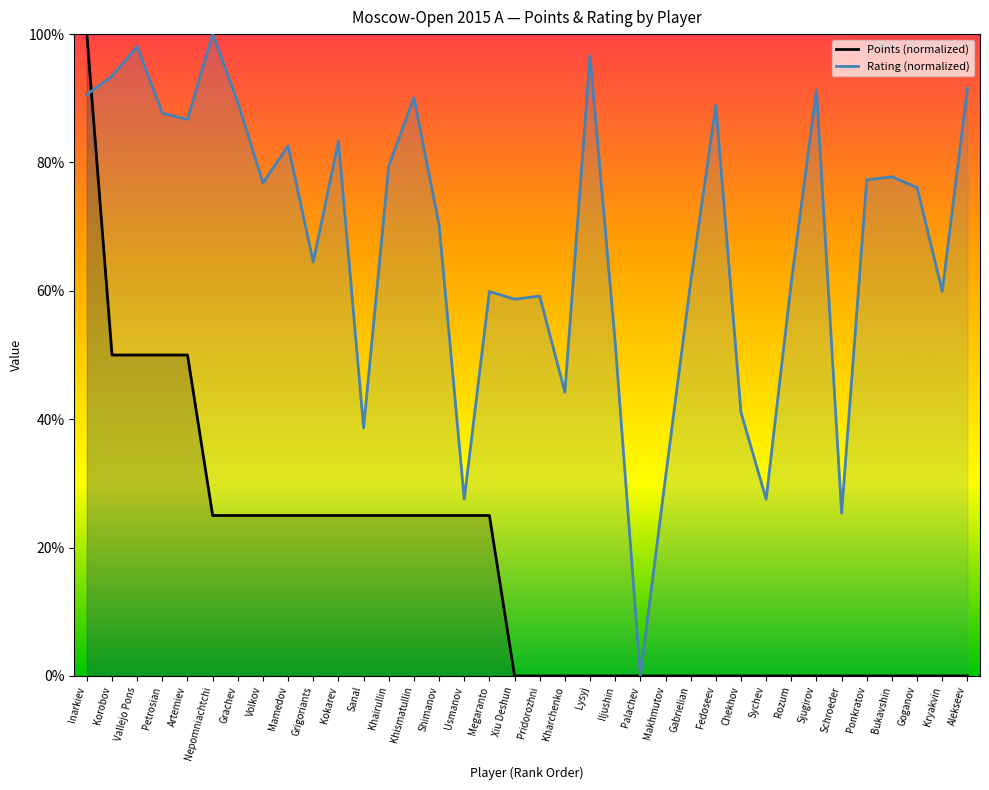

Which series has the widest spread of values?

Points (normalized)